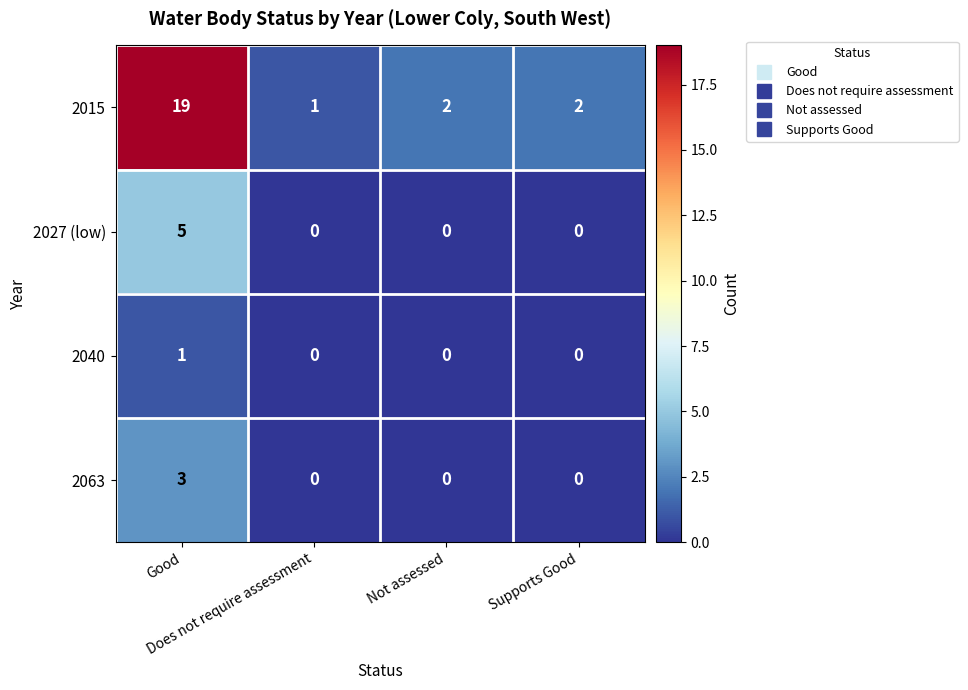

List the series in order of their peak value, lowest first.

2040, 2063, 2027 (low), 2015